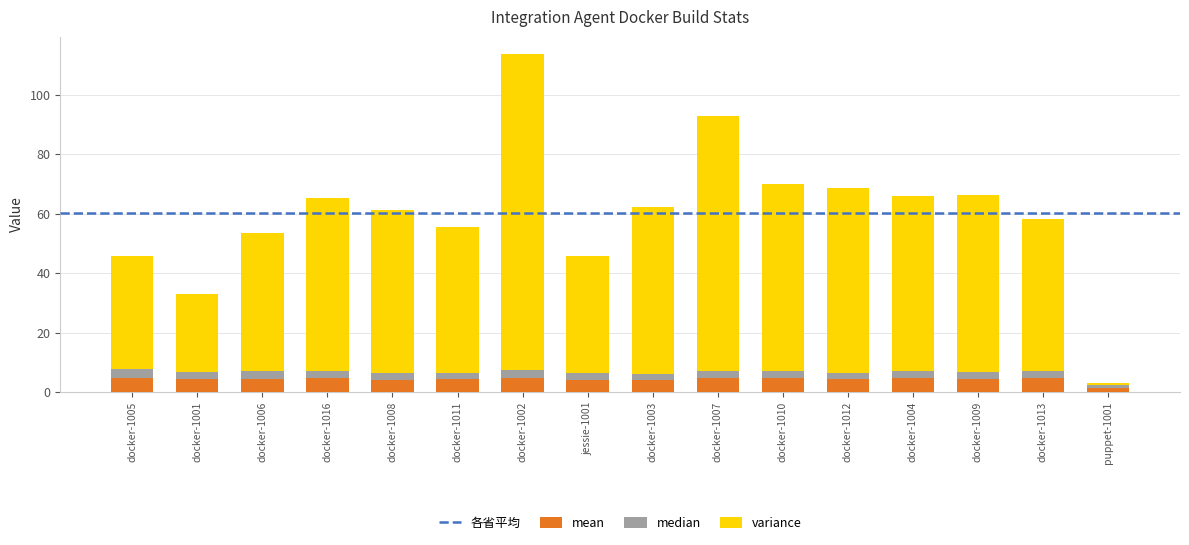

At which category is the sum across all series the highest?

docker-1002